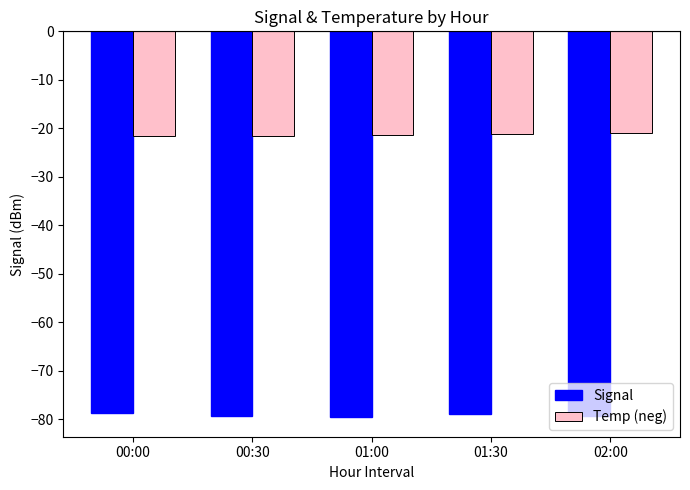

Is it true that Signal equals -106.7 at 02:00?

False